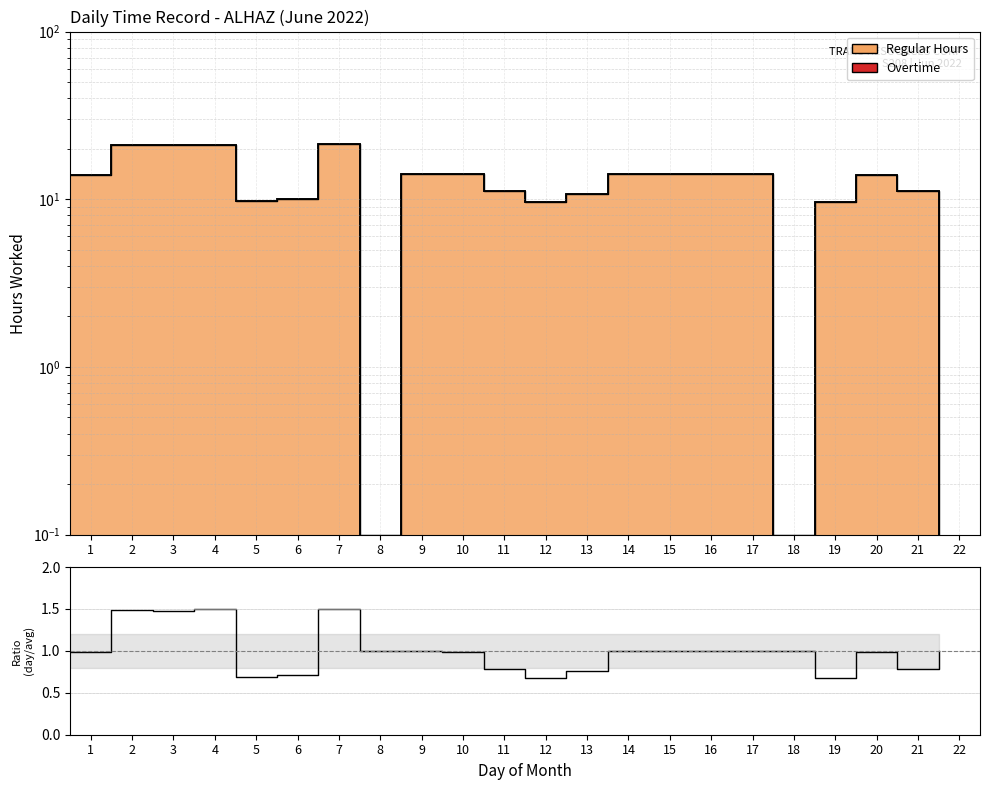

Reading right to left, list all the values displayed in this chart.

1.0	0.8	1.0	0.7	1.0	1.0	1.0	1.0	1.0	0.8	0.7	0.8	1.0	1.0	1.0	1.5	0.7	0.7	1.5	1.5	1.5	1.0